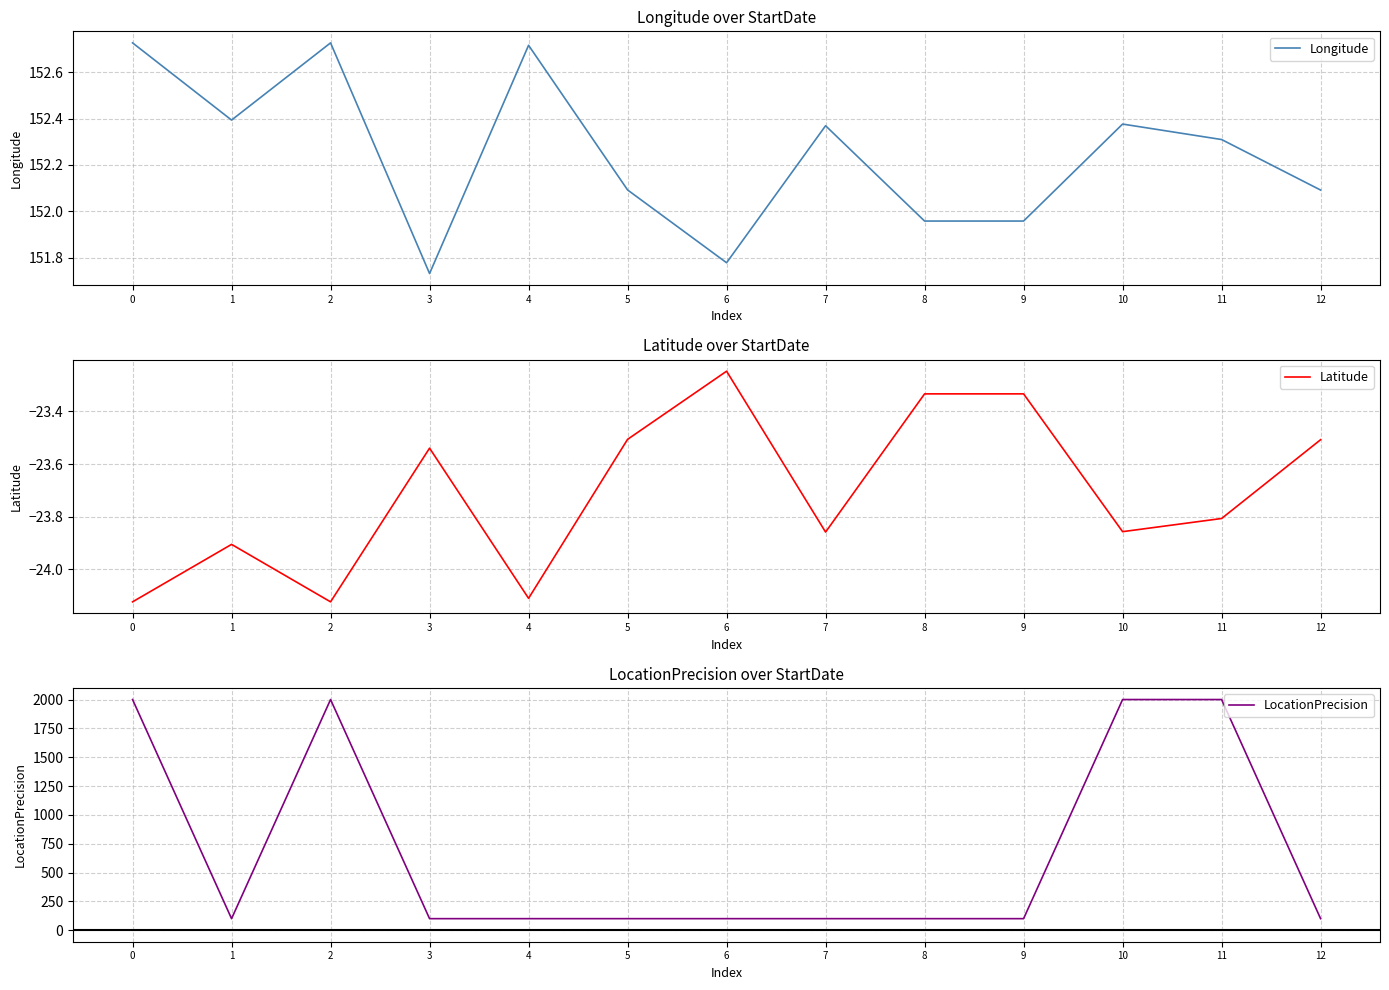

The value of LocationPrecision at 12 is 100.0. True or false?

True